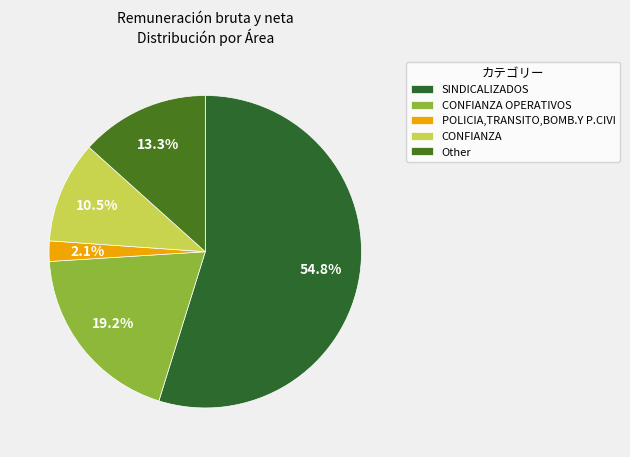

To the nearest percent, what portion does CONFIANZA OPERATIVOS represent?

19%